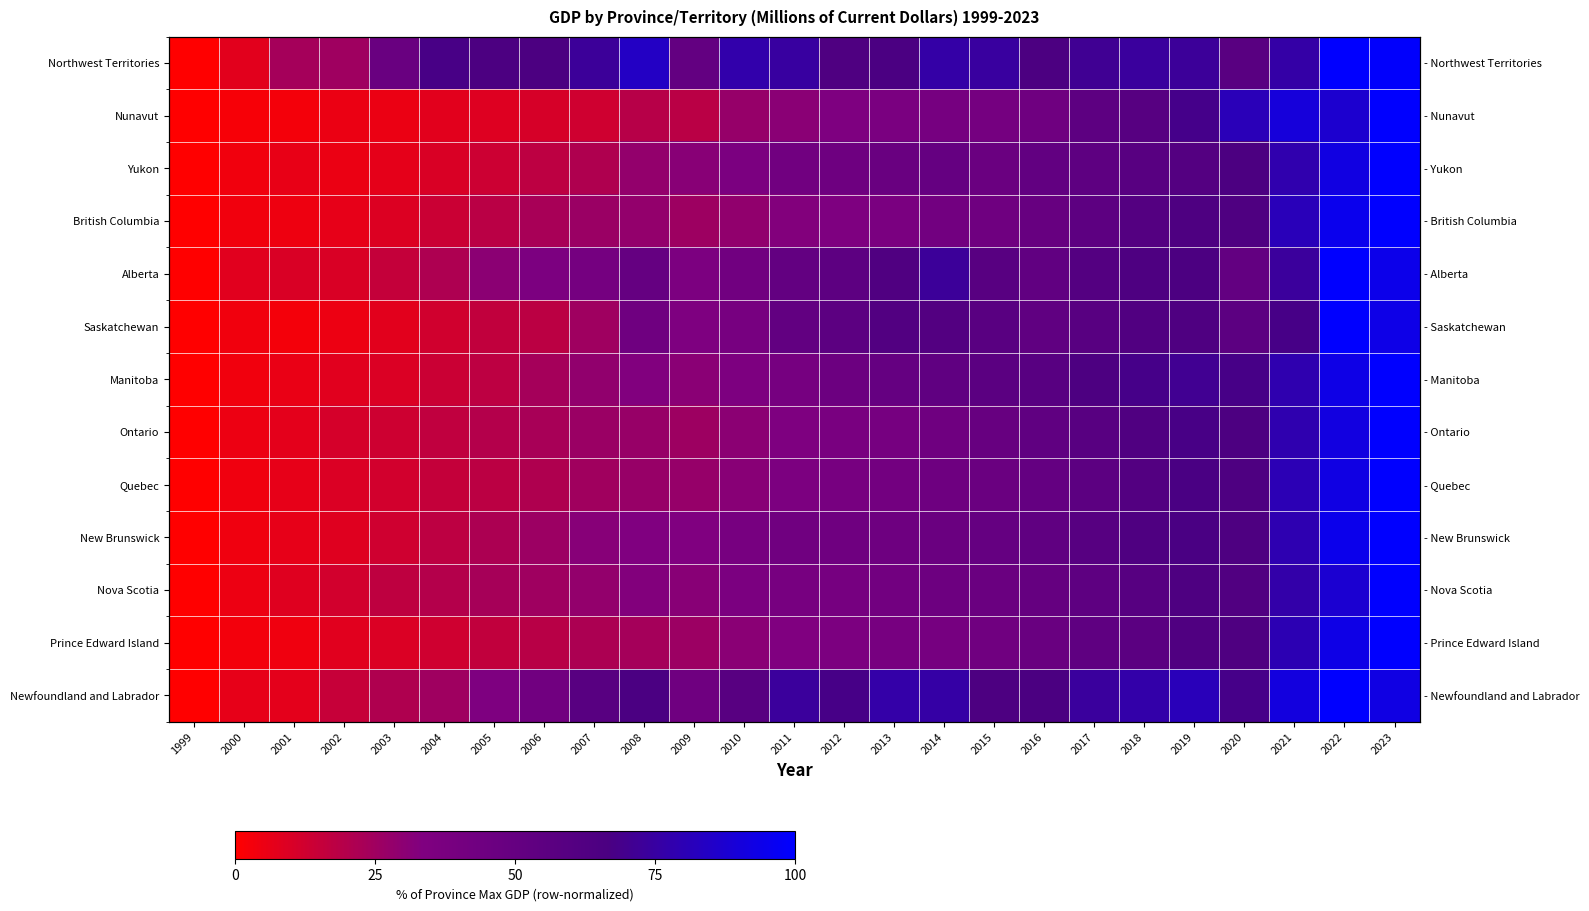

How many values in Saskatchewan are above zero?

24